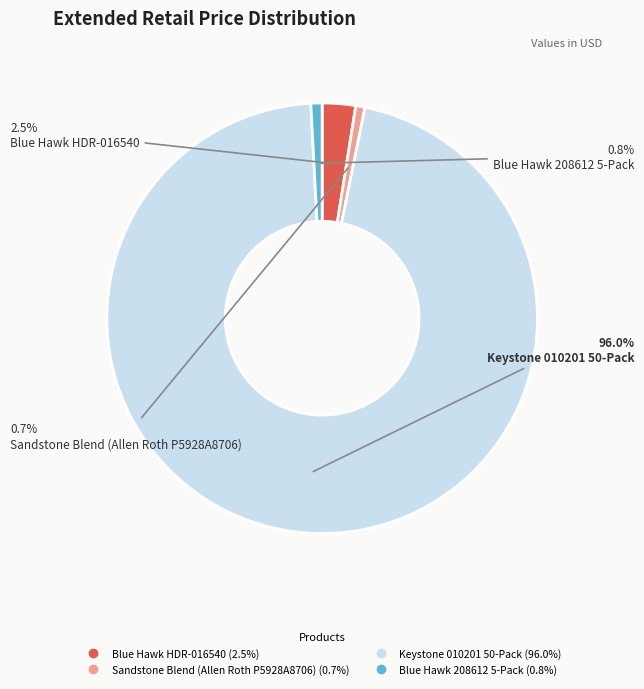

Between Blue Hawk 208612 5-Pack and Blue Hawk HDR-016540, which is larger?

Blue Hawk HDR-016540